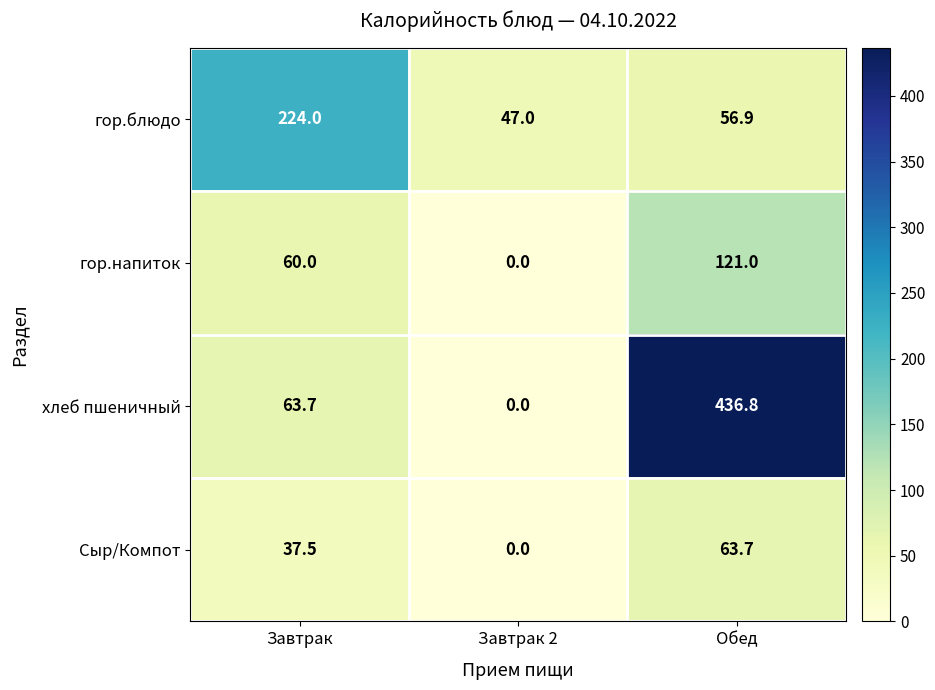

How many values in the Сыр/Компот series exceed 37?

2